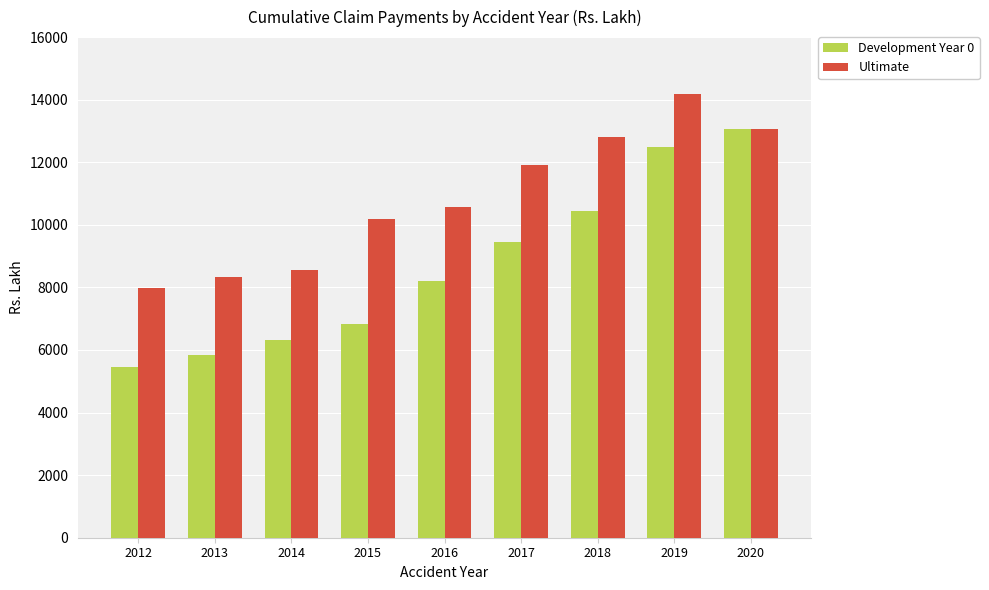

How many series are shown in this chart?

2